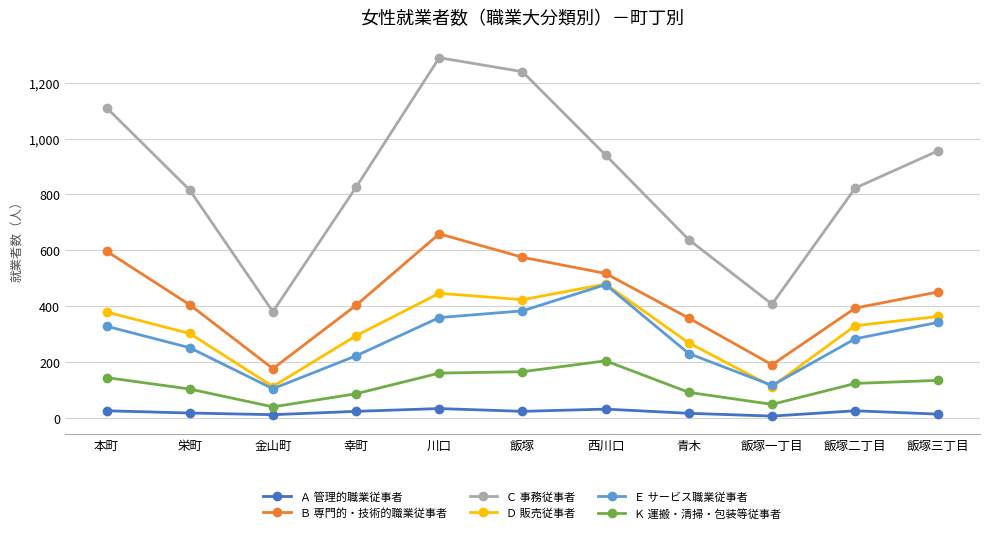

What value does the Ｃ 事務従事者 series have at 飯塚三丁目, to the nearest 50?

950